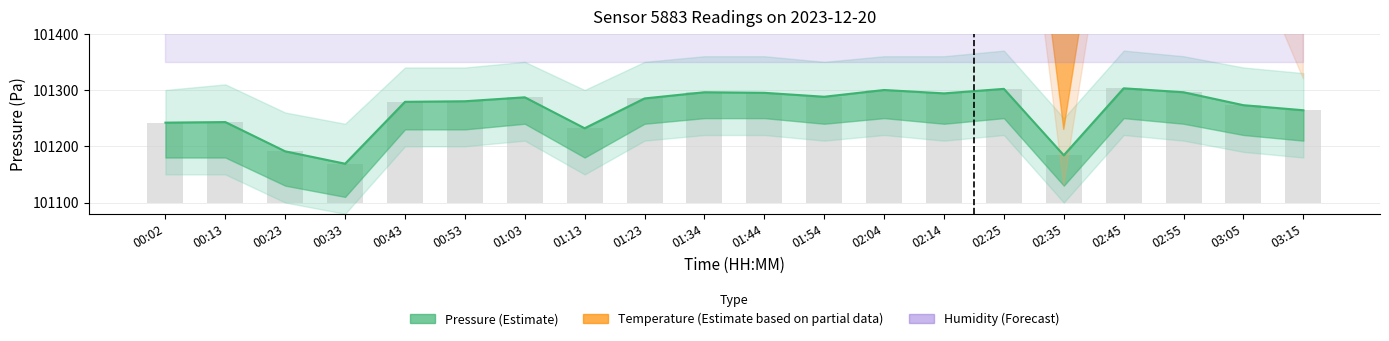

Which series has the largest range (max minus min)?

Temperature (Estimate based on partial data)